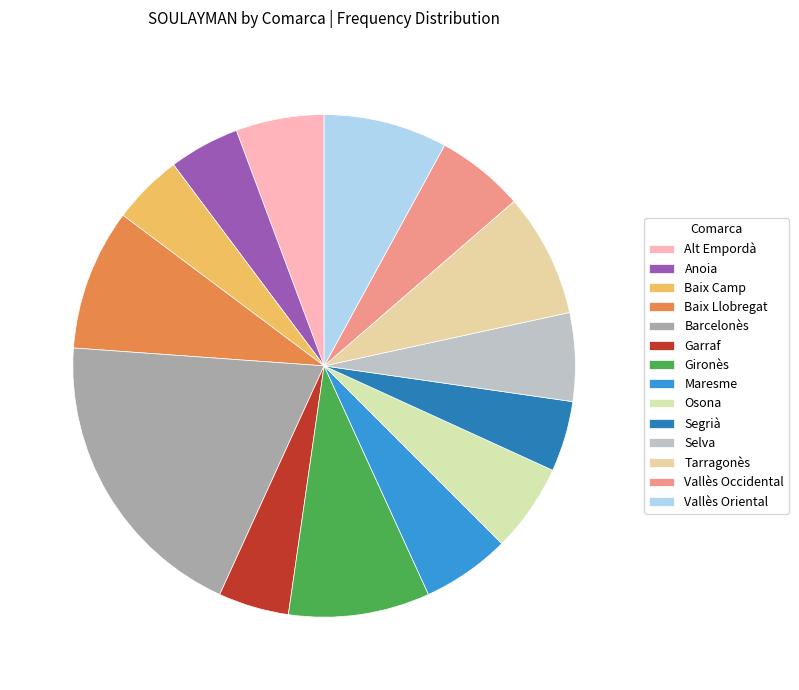

Which slice is the largest?

Barcelonès